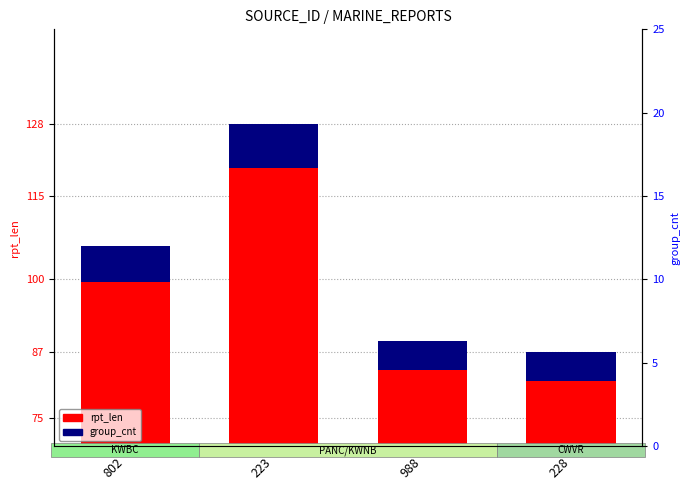

What is the difference between the maximum and minimum values?

41